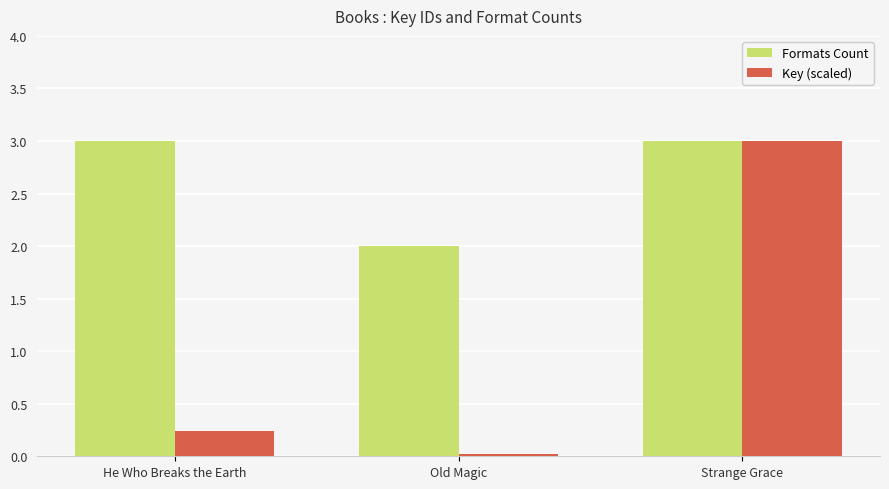

Is it true that Key (scaled) equals 0.0 at Old Magic?

True